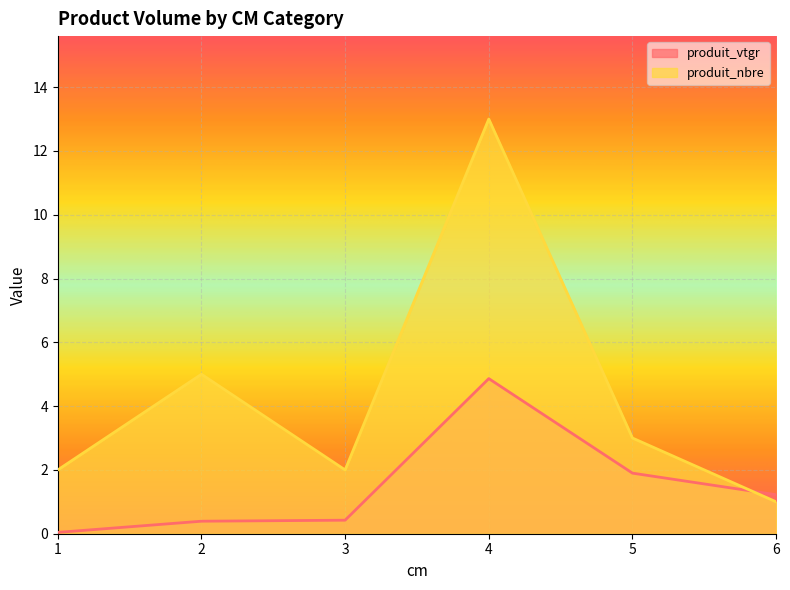

What is the difference between the maximum and second lowest values in the produit_nbre series?

11.0